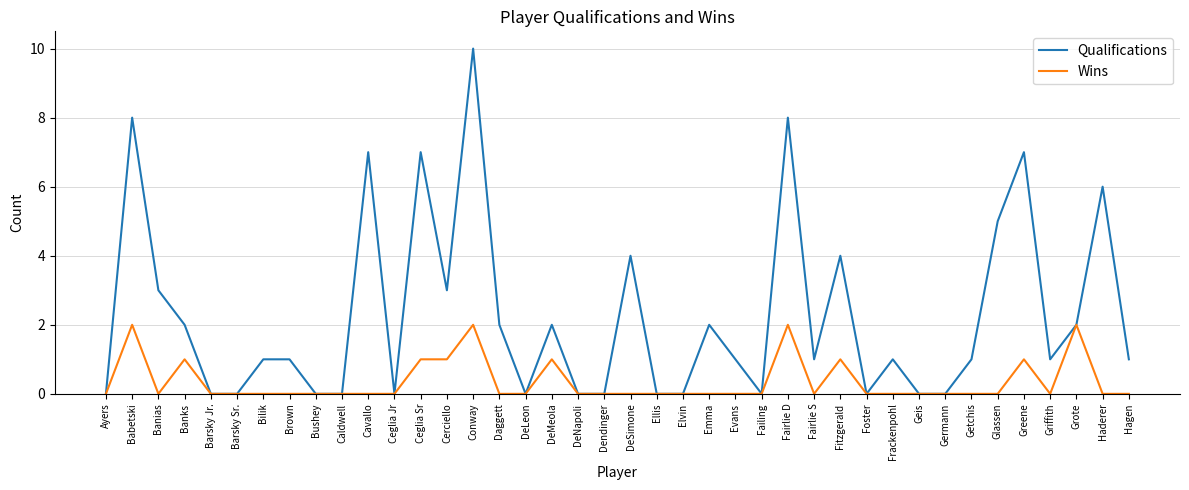

The Wins series shows 1 at Greene. True or false?

True